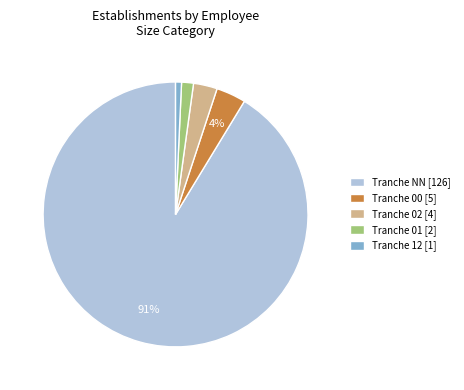

Which category has the biggest portion of the pie?

Tranche NN [126]